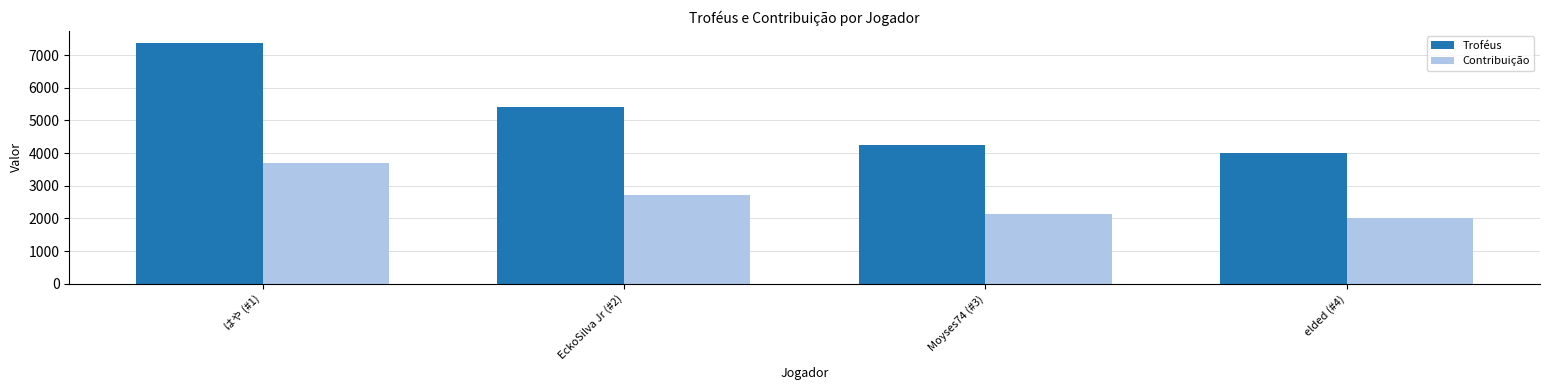

The value of Troféus at EckoSilva Jr (#2) is 5414. True or false?

True